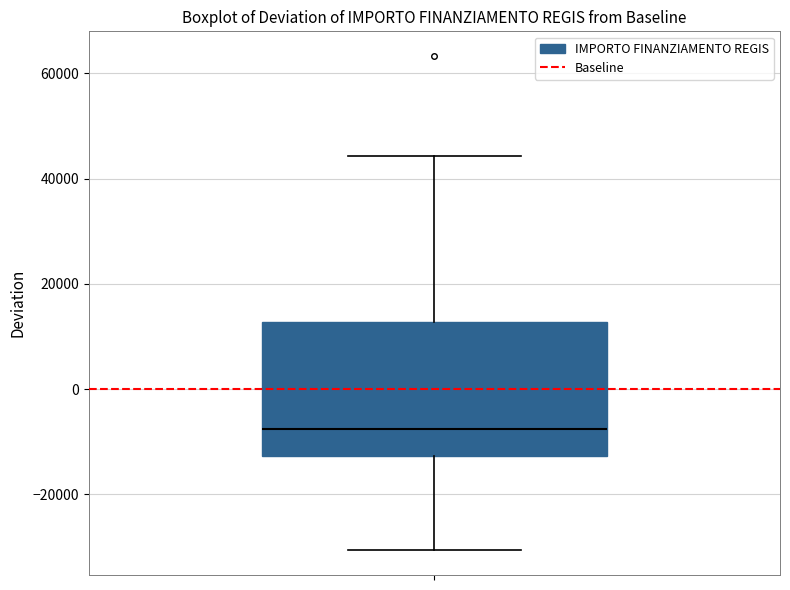

Read this box plot against the y-axis: the position of the median line, the range covered by the box, and the ends of both whiskers. The values are not printed on the chart, so give them approximately, as read against the axis.

median -8000, box -12000 to 12000, whiskers -30000 to 44000